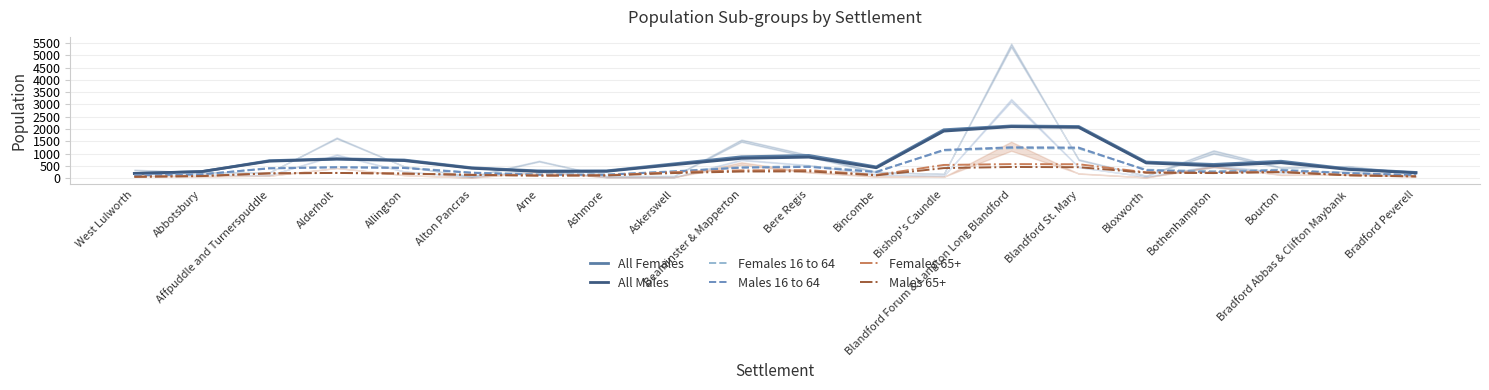

Where does the Females 16 to 64 series first go above 340?

Affpuddle and Turnerspuddle